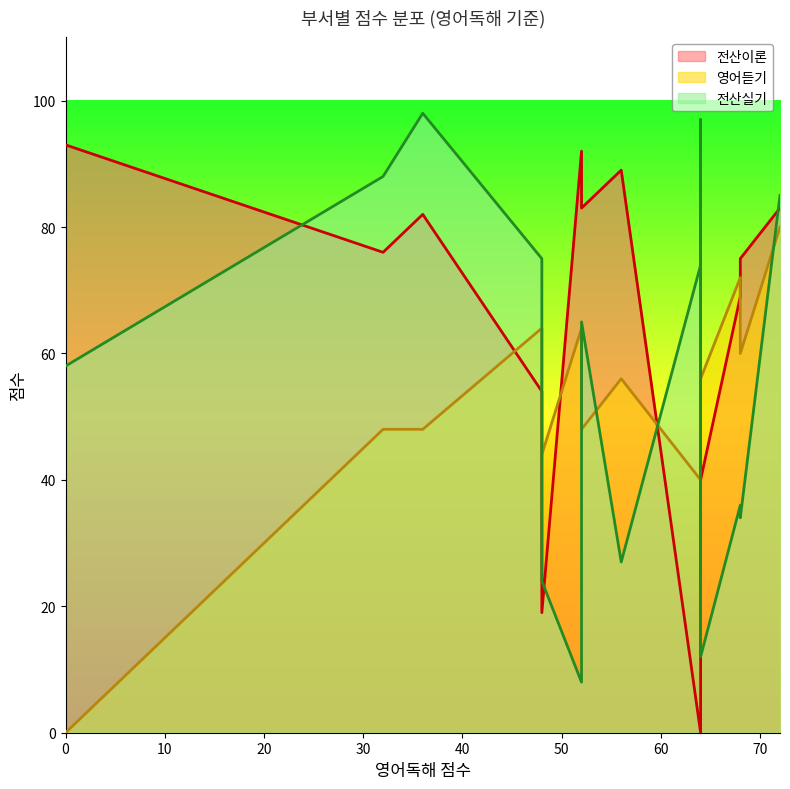

The 전산이론 series shows 16 at 32. True or false?

False